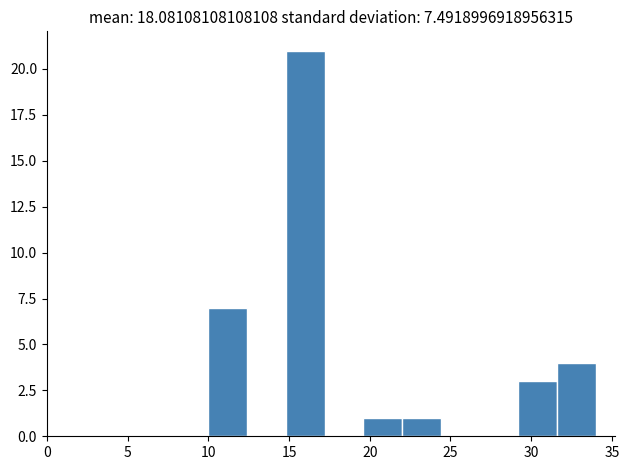

How tall is the bar that spans 22.0 to 24.4 on the x-axis? Neither the bar edges nor the heights are printed on the chart, so give them approximately, as read against the axes.

1